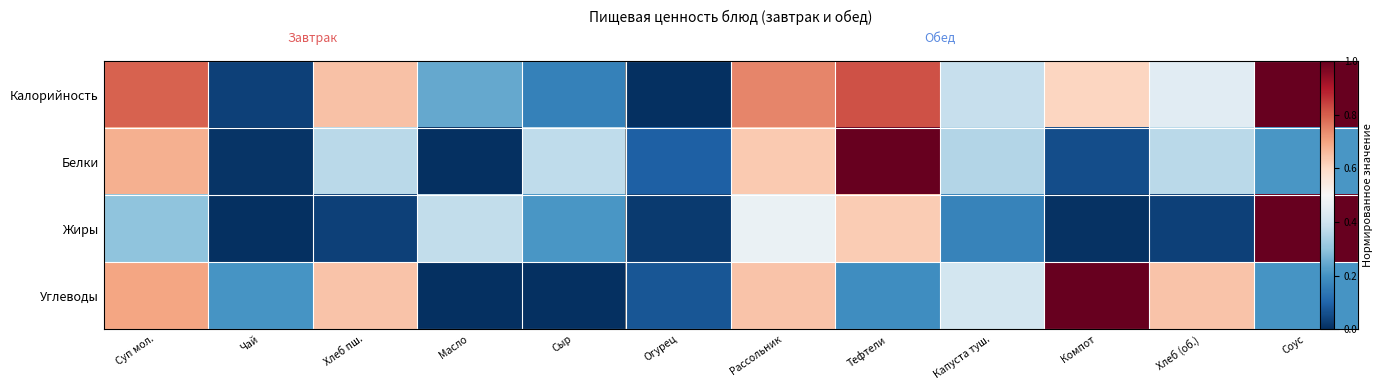

At Масло, list the series in order from largest to smallest.

Жиры, Калорийность, Углеводы, Белки